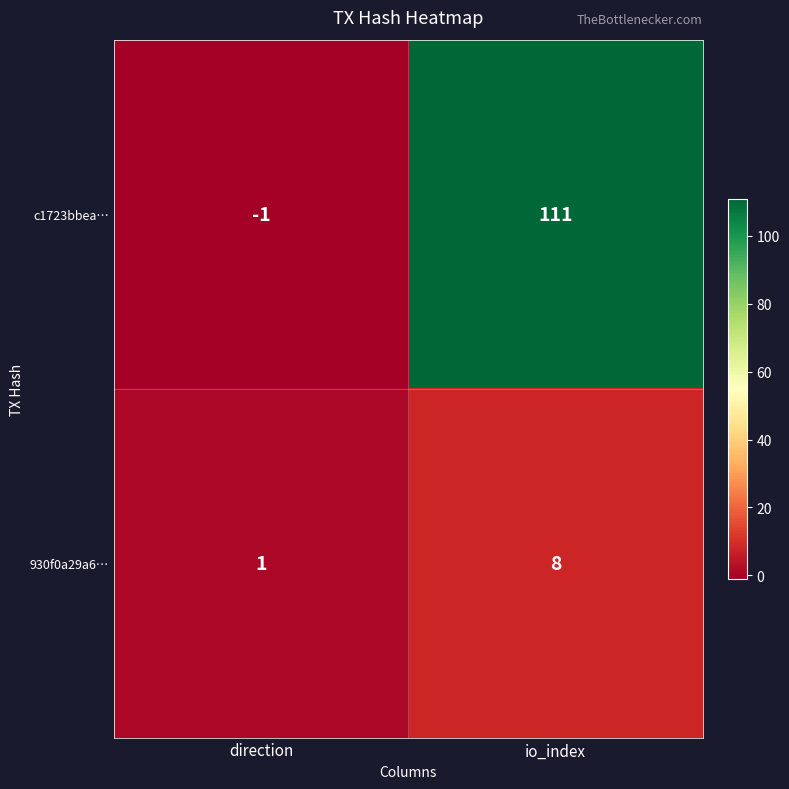

What is the total value across all series at io_index?

119